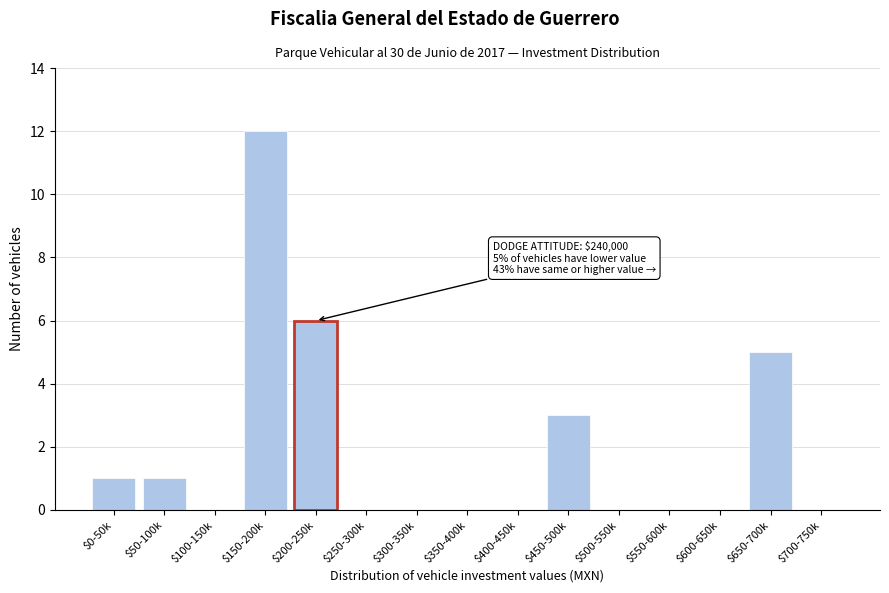

The chart shows a value of 0 at $100-150k. True or false?

True